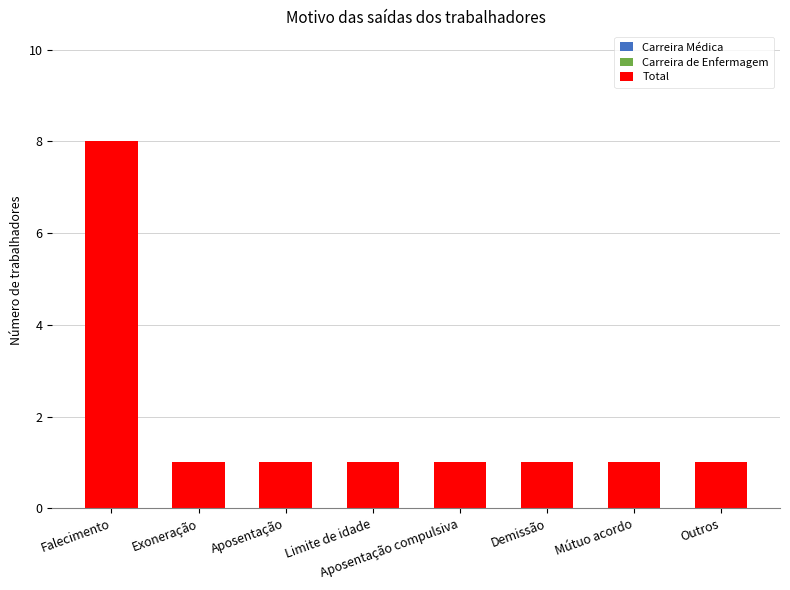

What position from the right is Falecimento?

8